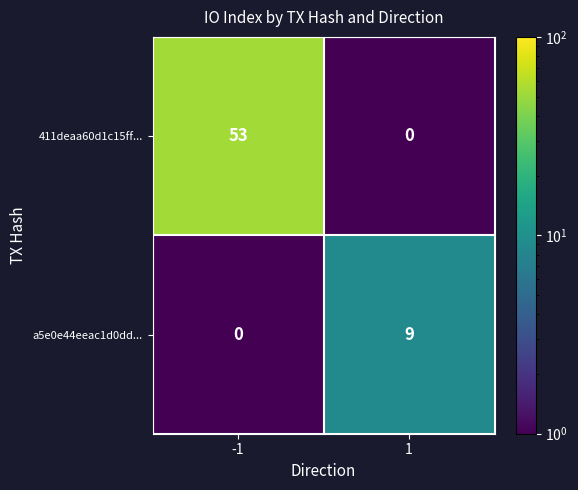

Is it true that a5e0e44eeac1d0dd... equals 0 at -1?

True